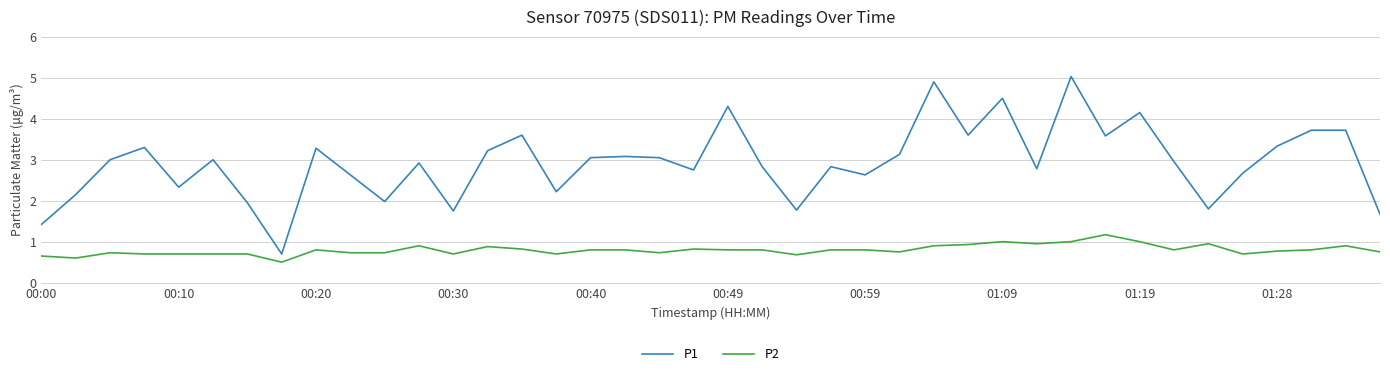

Rank the series by their average value, from lowest to highest.

P2, P1